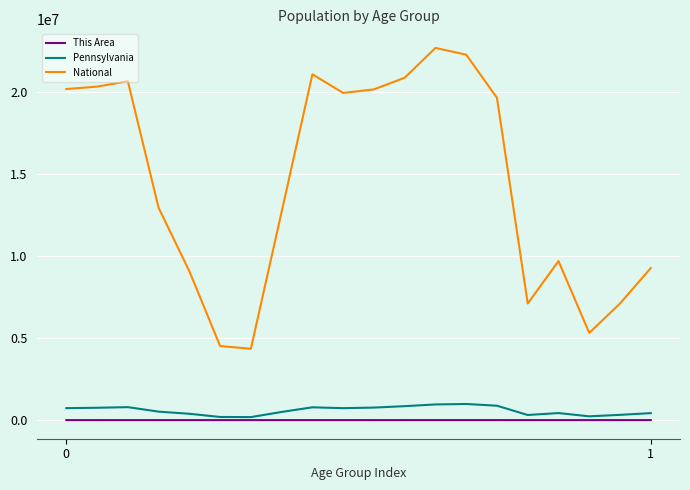

What is the highest value of the National series?

22708591